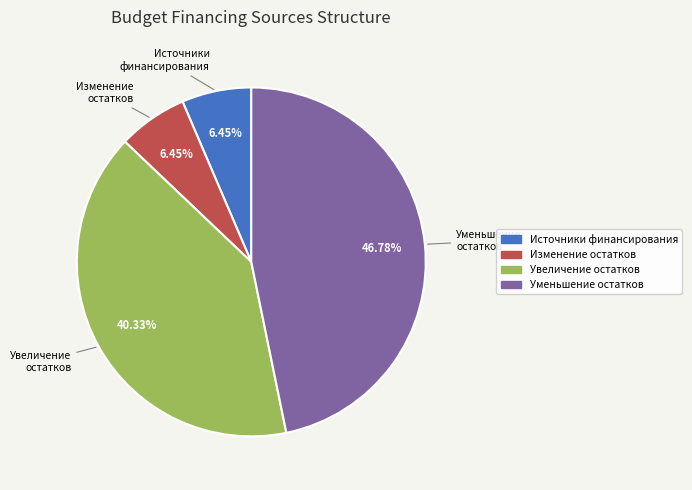

Does any single category account for the majority?

No